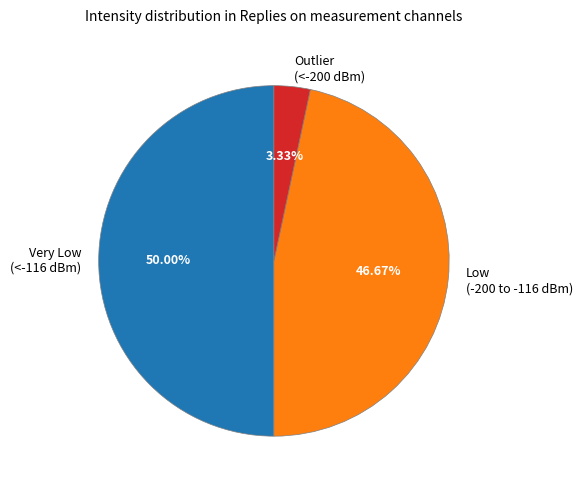

What is the ratio of the value at Low (-200 to -116 dBm) to the value at Very Low (<-116 dBm)?

0.9